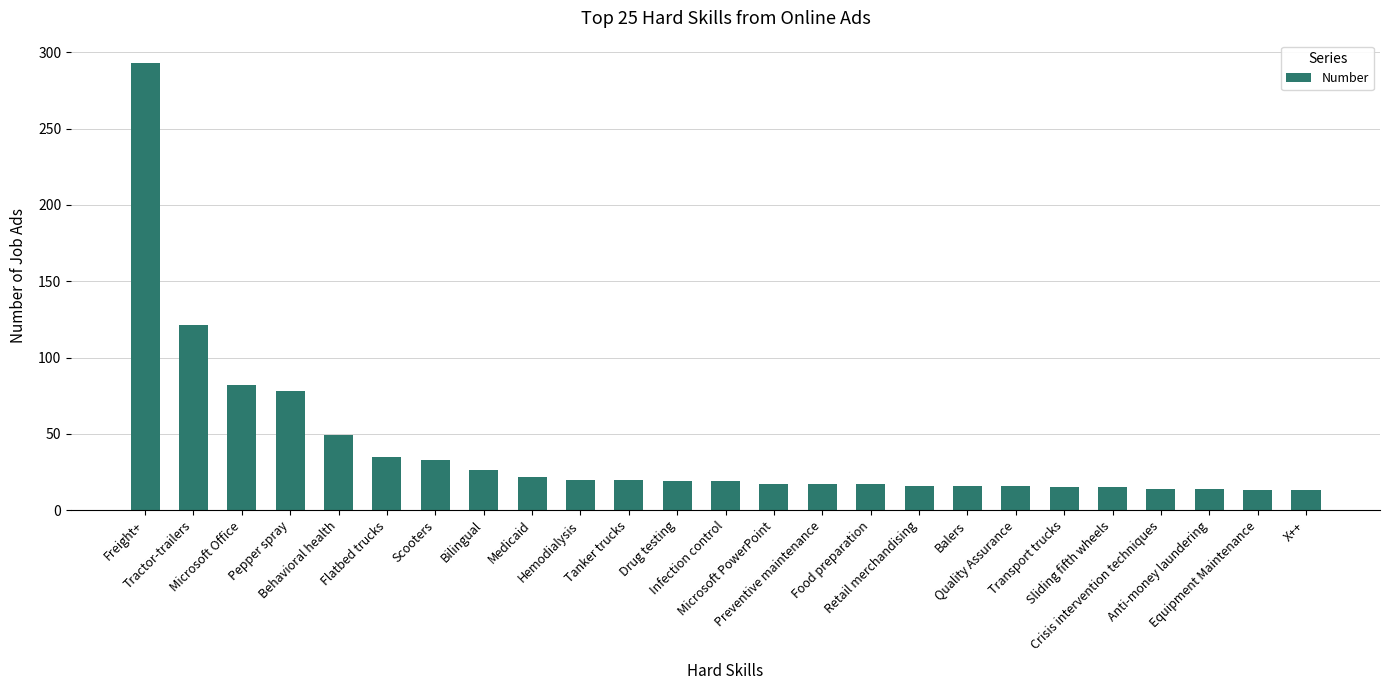

Does the chart contain any negative values?

No